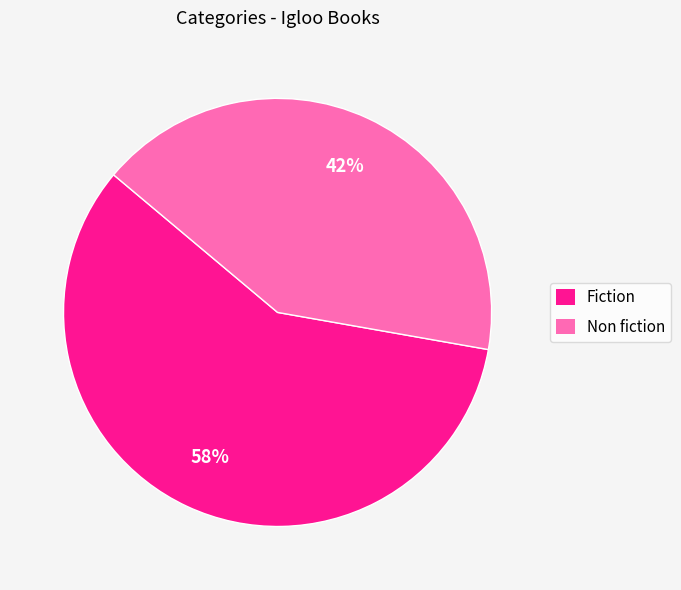

To the nearest percent, what portion does Fiction represent?

58%